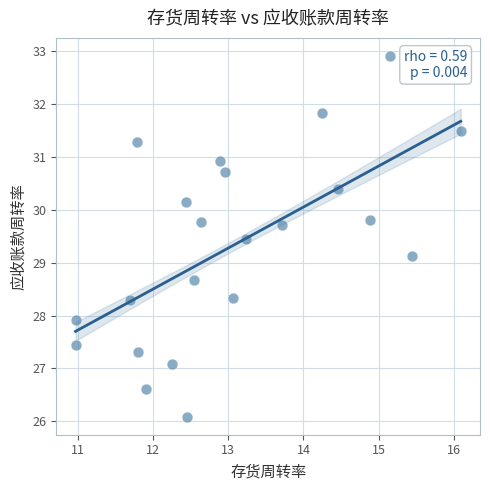

What is the range of X values (max minus min)?

5.1